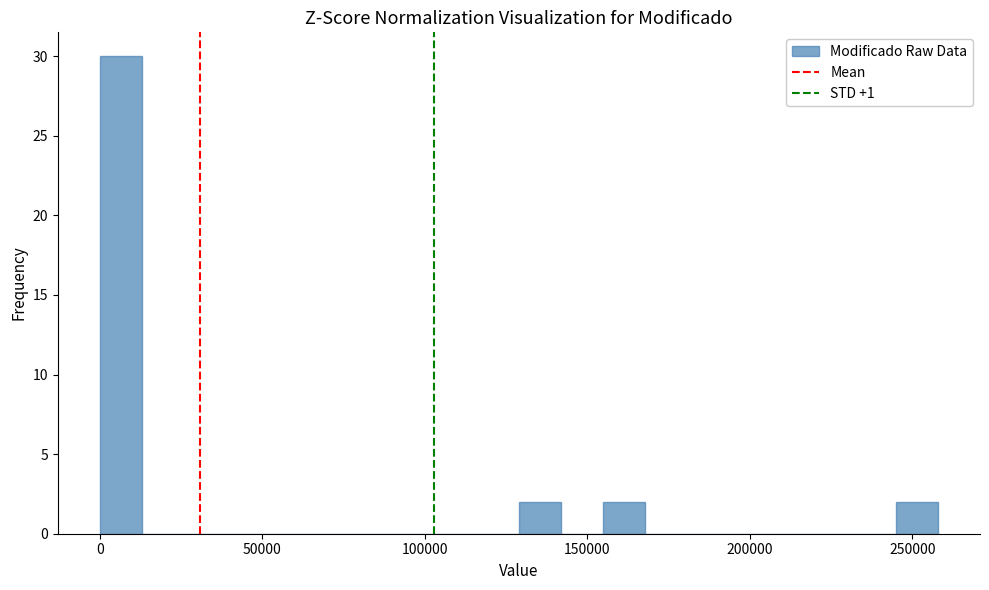

Read against the x-axis, roughly where is the centre of the tallest bar?

5000